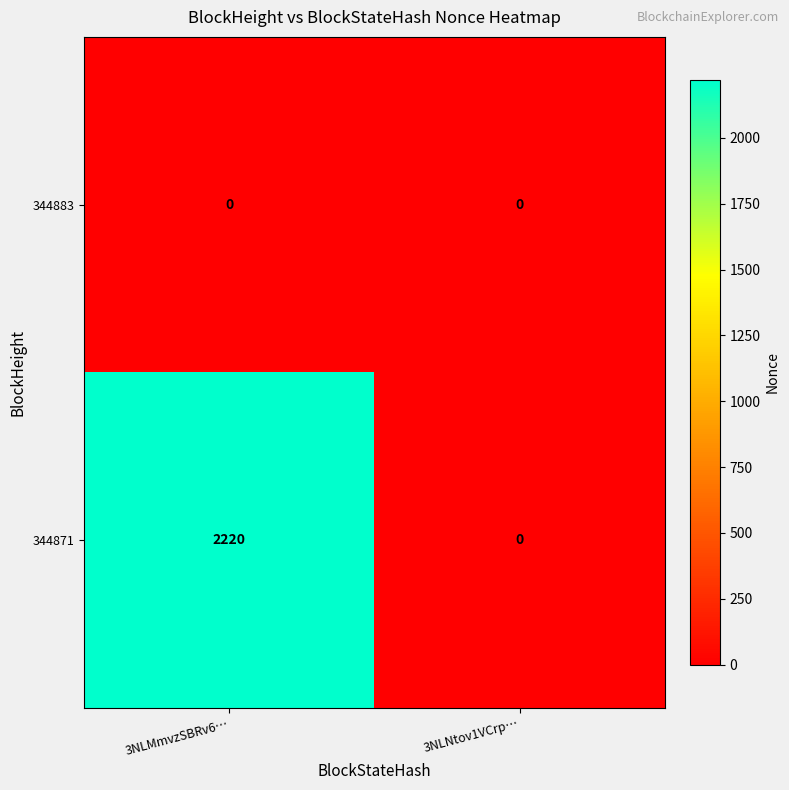

Reading left to right, what are all the values shown in this chart?

344883: 0	0
344871: 2220	0